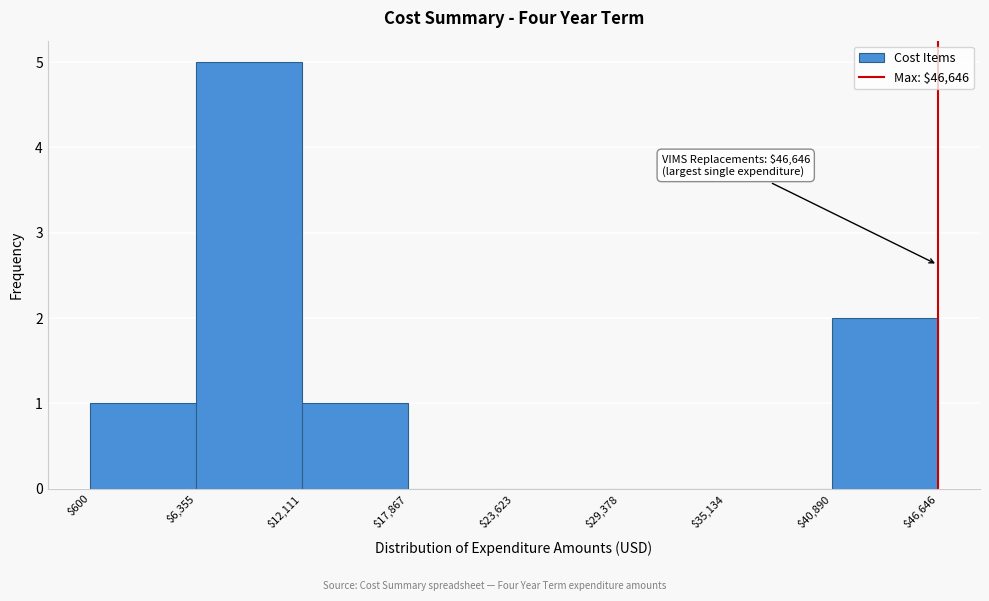

Over which range of the x-axis is the bar tallest?

$6,355 to $12,111